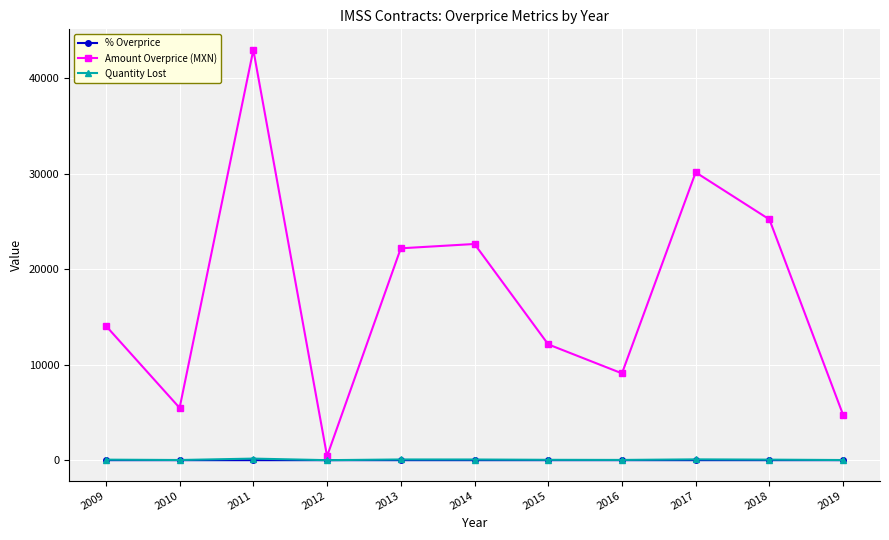

What is the value of the % Overprice point at the 3rd from the left?

0.5